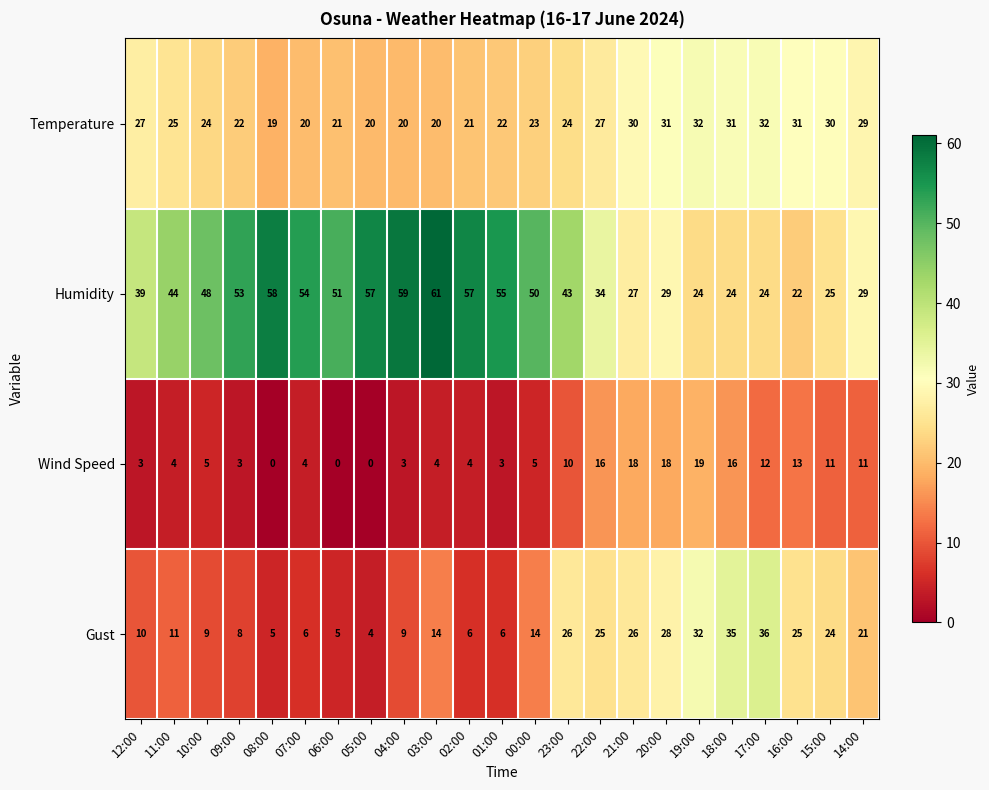

At which category does the chart reach its peak across all series?

03:00